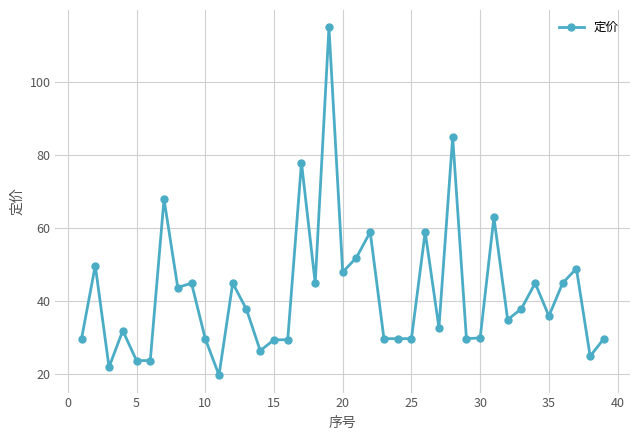

What is the value of the 23rd point from the left?

29.8